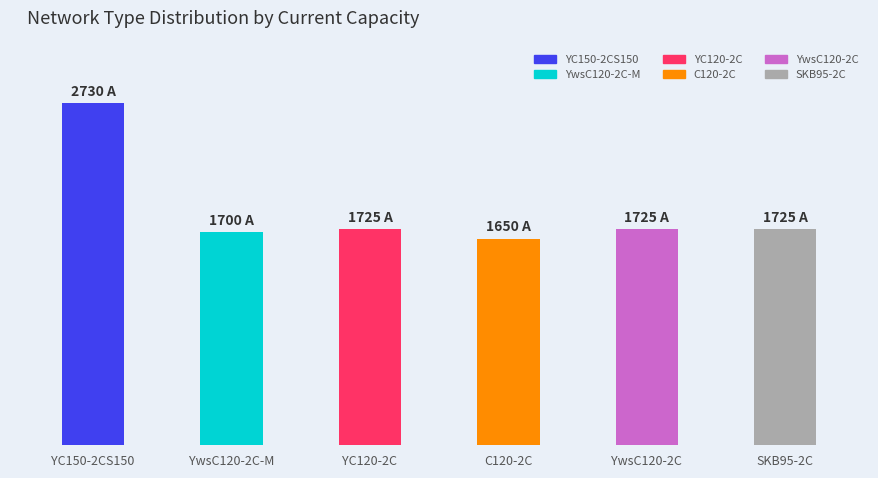

Are the bars grouped side by side (vs. stacked)?

No